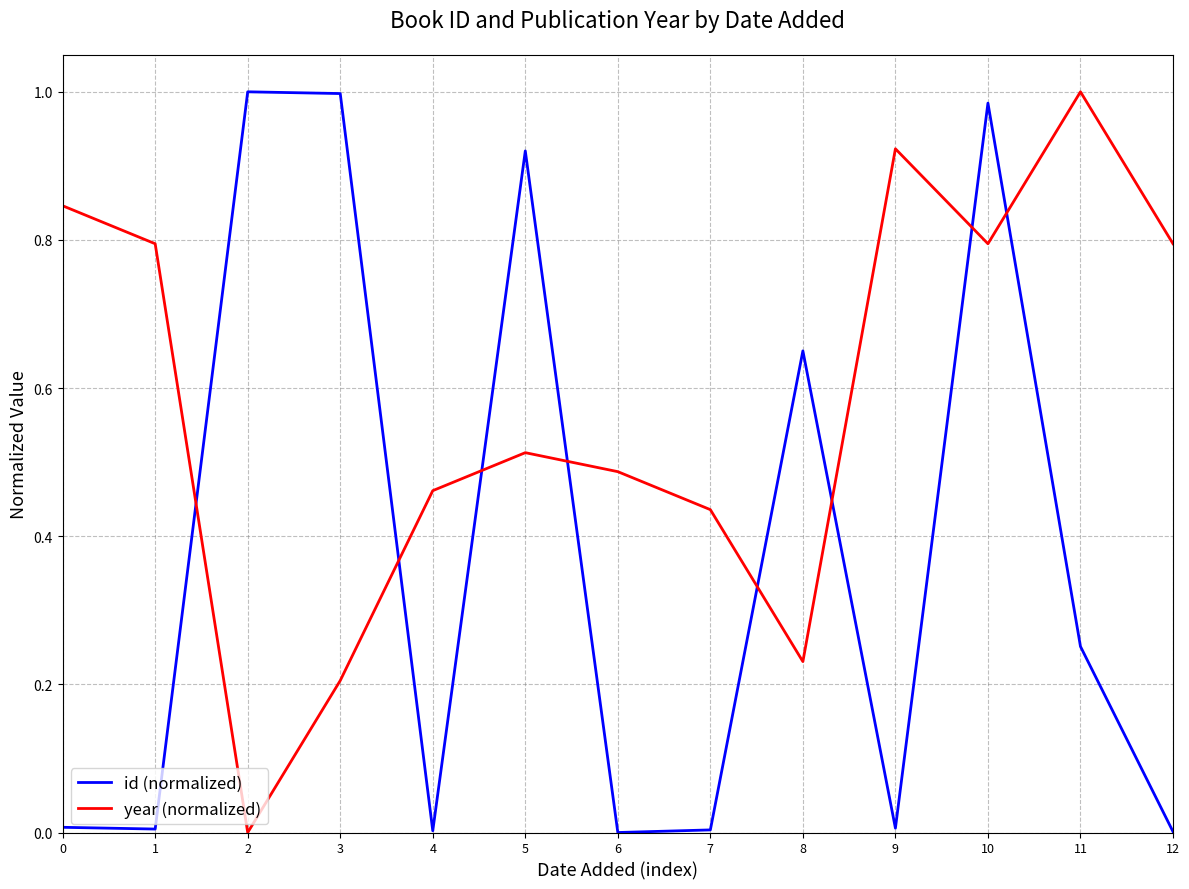

Rank the series by their average value, from highest to lowest.

year (normalized), id (normalized)